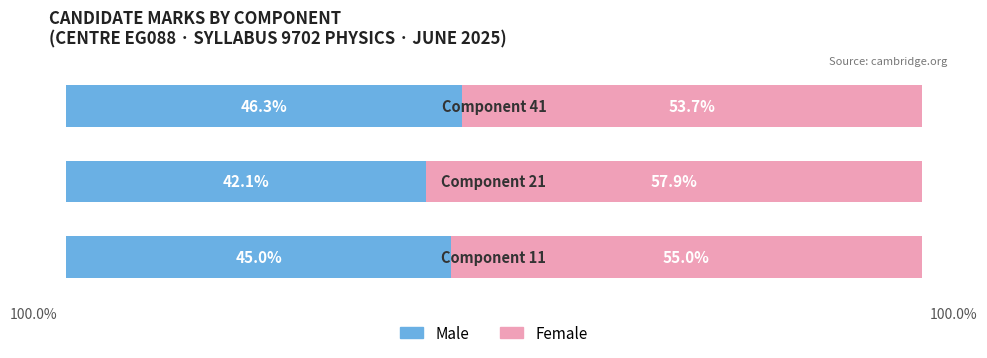

Which series has the largest range (max minus min)?

Male